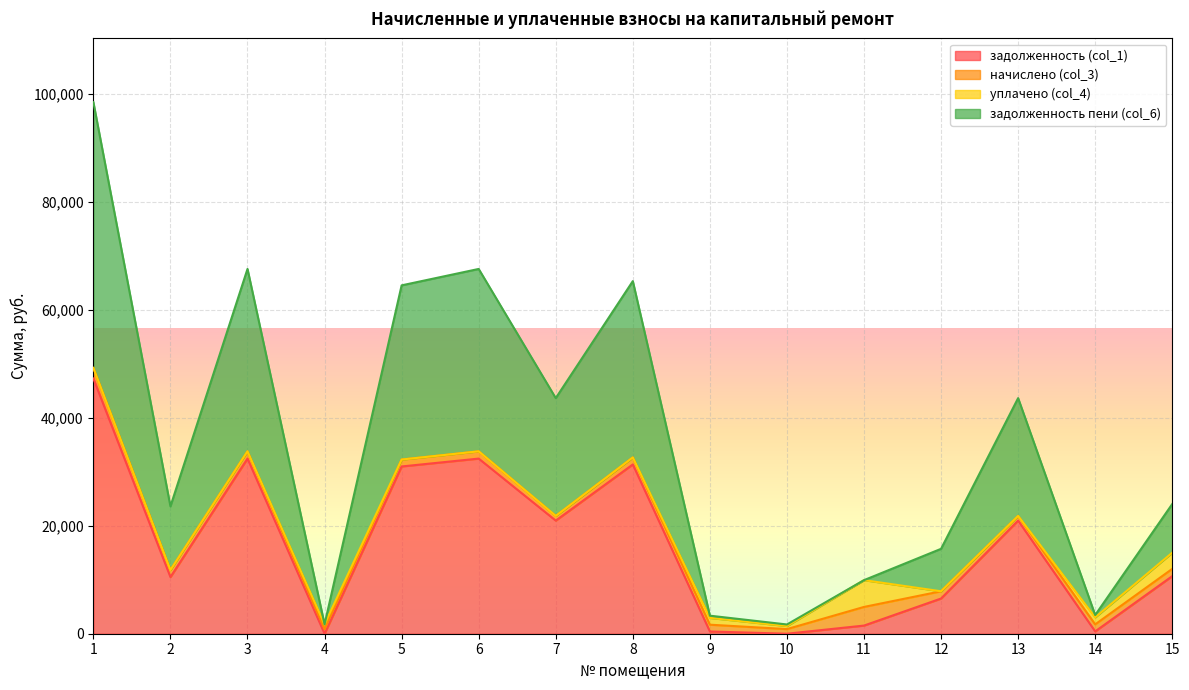

The value of задолженность (col_1) at 15 is 10670.6. True or false?

True